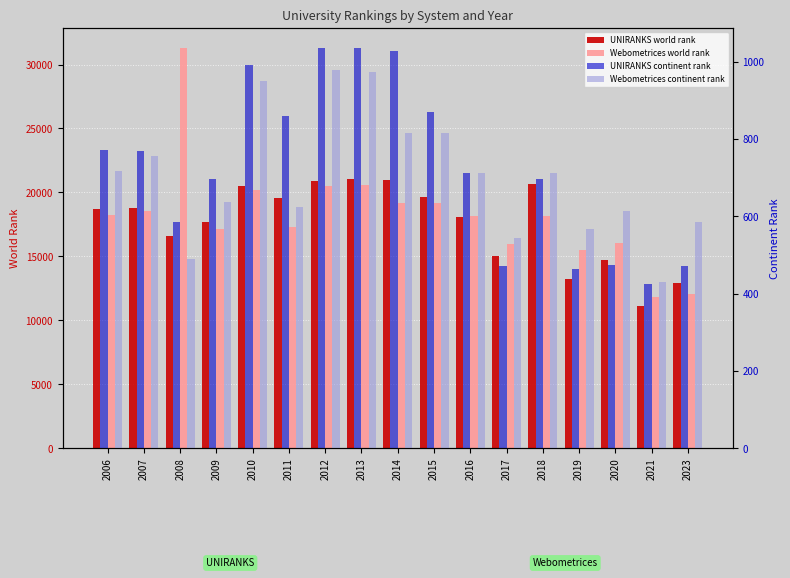

How many bars are there in each group?

4